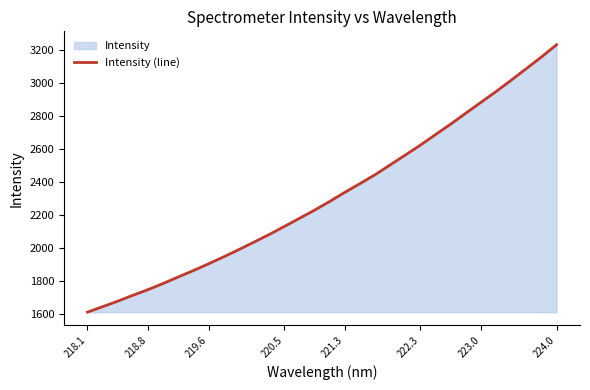

At which category does the chart reach its minimum across all series?

218.1